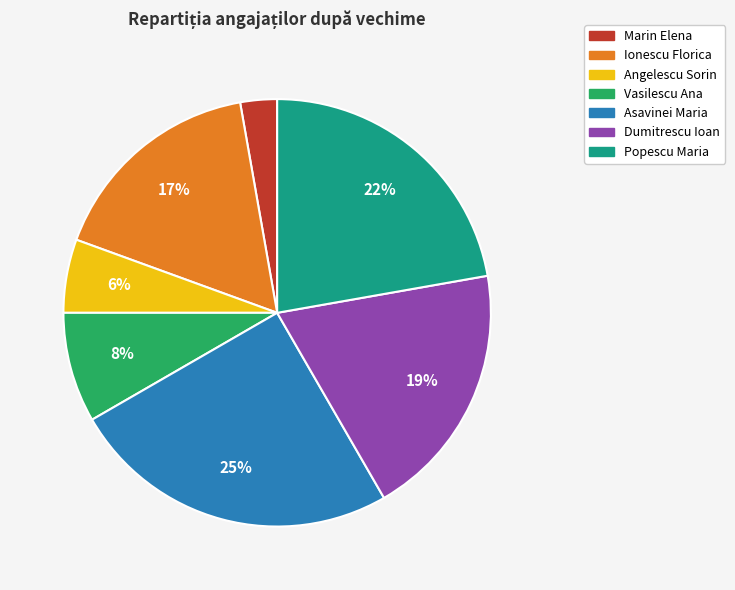

True or false: Ionescu Florica accounts for 17% of the total.

True